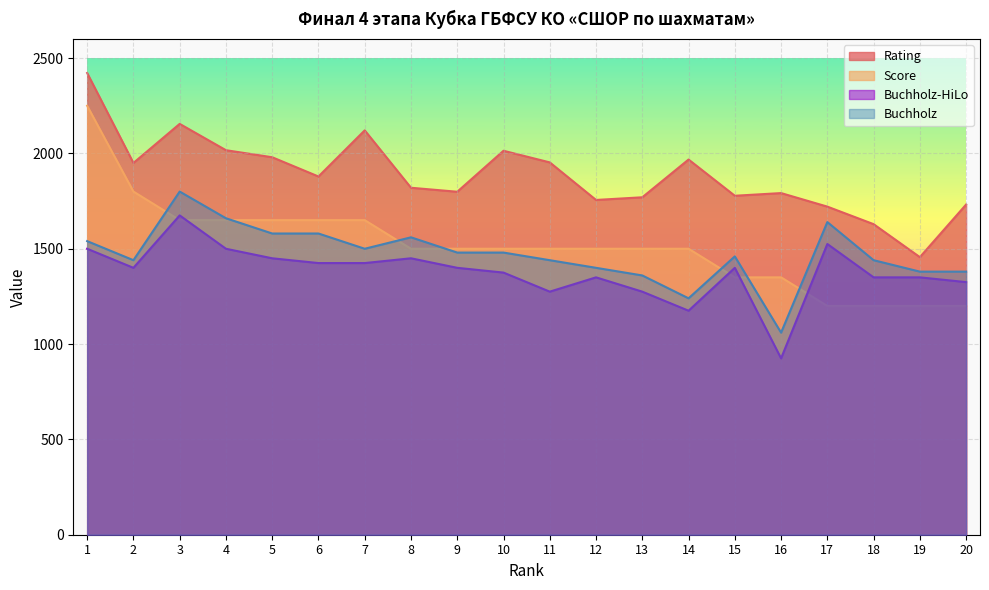

True or false: Buchholz-HiLo and Rating intersect in this chart.

False